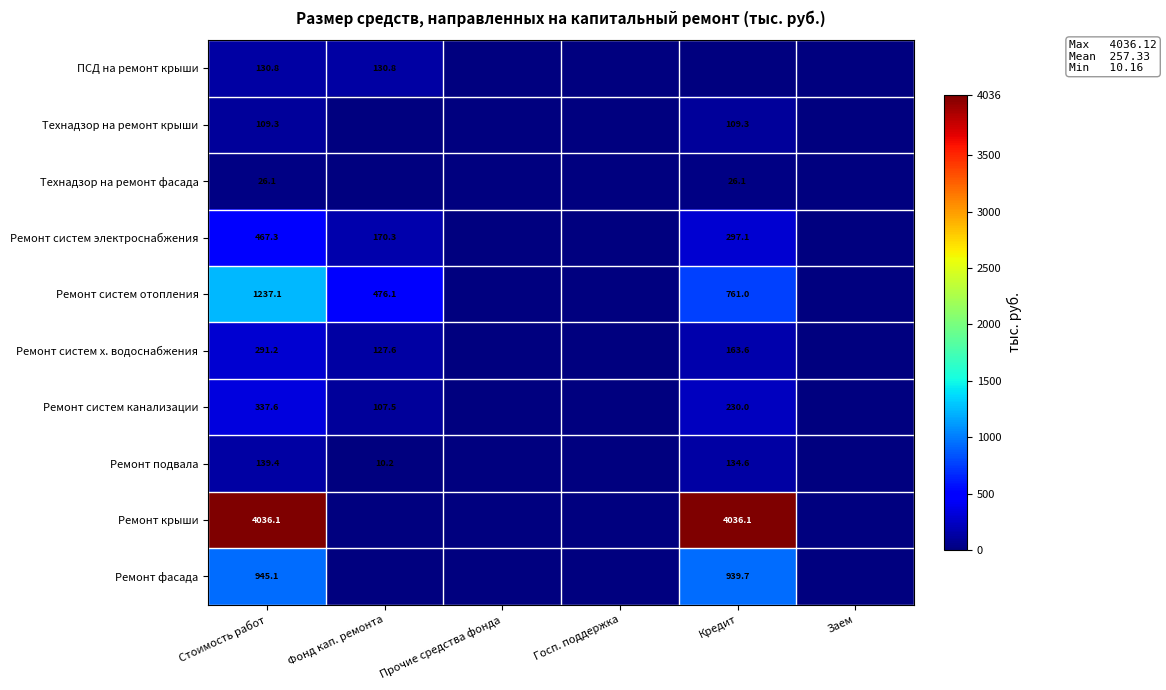

True or false: Ремонт систем х. водоснабжения has a value of 181.0 at Фонд кап. ремонта.

False